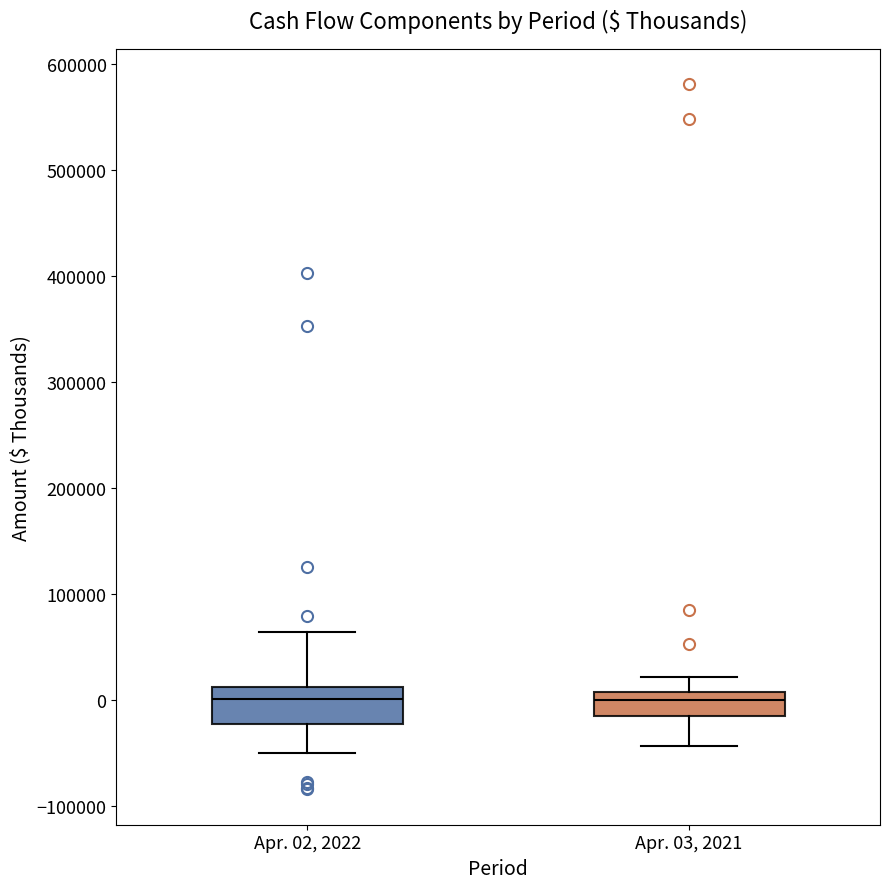

Reading left to right, read every box against the y-axis: the position of its median line, the range the box covers, and the ends of its whiskers. The values are not printed on the chart, so give them approximately, as read against the axis.

Apr. 02, 2022: median 0, box -20000 to 10000, whiskers -50000 to 60000
Apr. 03, 2021: median 0, box -20000 to 10000, whiskers -40000 to 20000